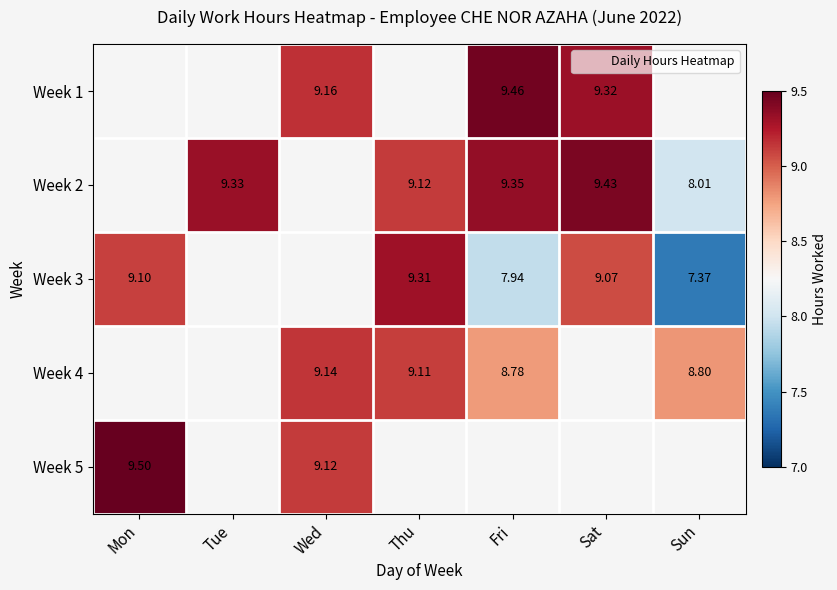

Rank the series at Sun from highest to lowest value.

Week 1, Week 4, Week 2, Week 5, Week 3